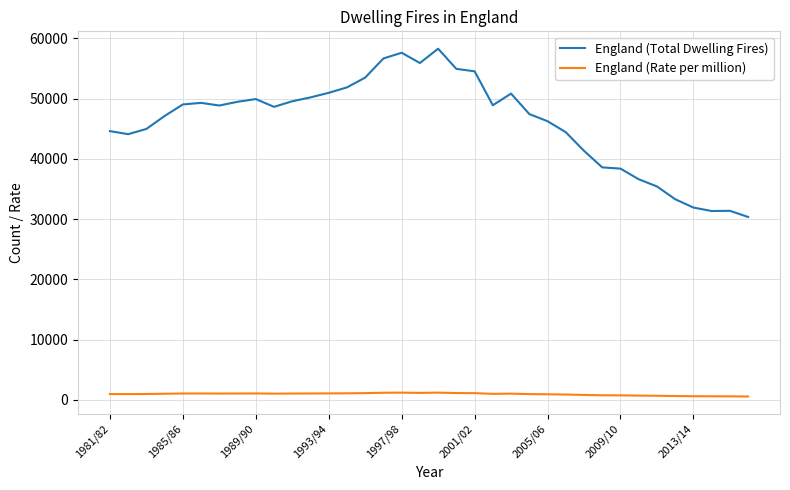

Rank the series by their average value, from highest to lowest.

England (Total Dwelling Fires), England (Rate per million)